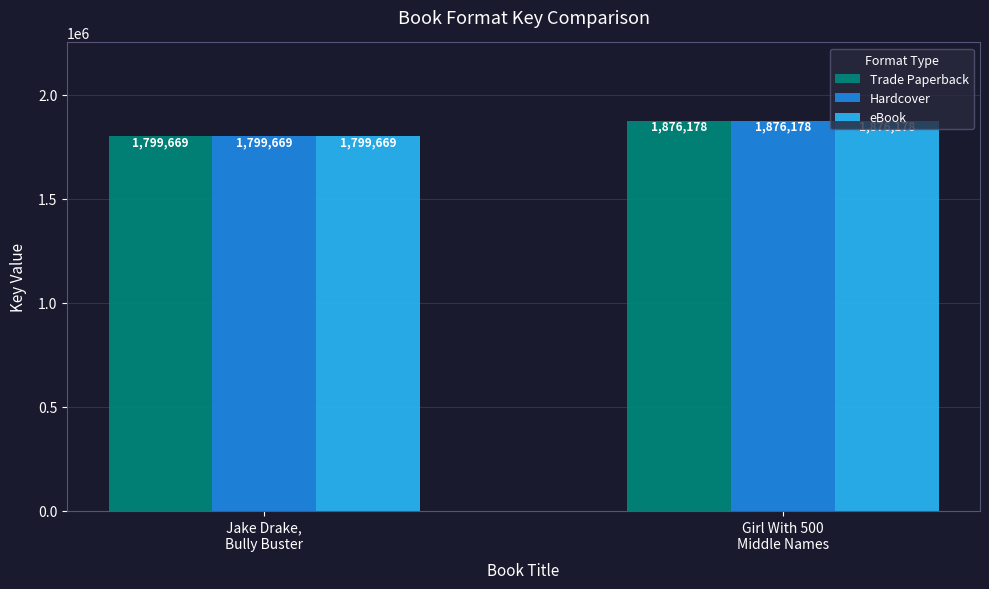

Is it true that Hardcover equals 3079478 at Jake Drake,
Bully Buster?

False